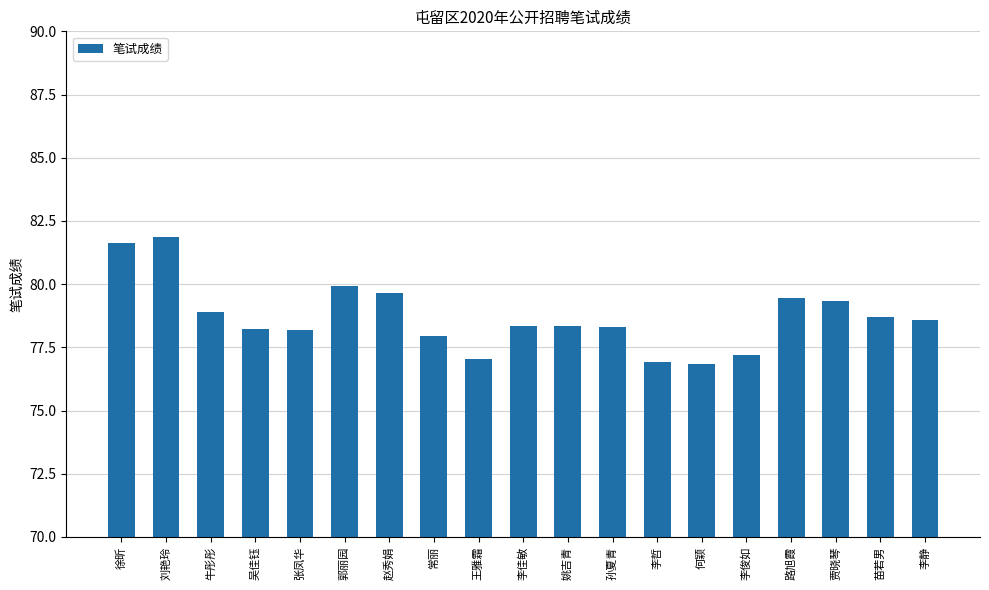

How many categories are shown in the chart?

19